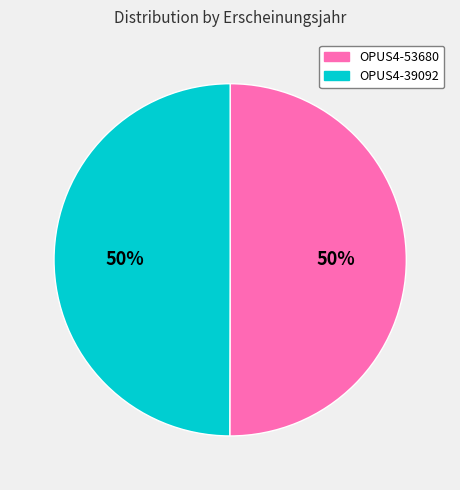

To the nearest percent, what is the average slice percentage?

50%